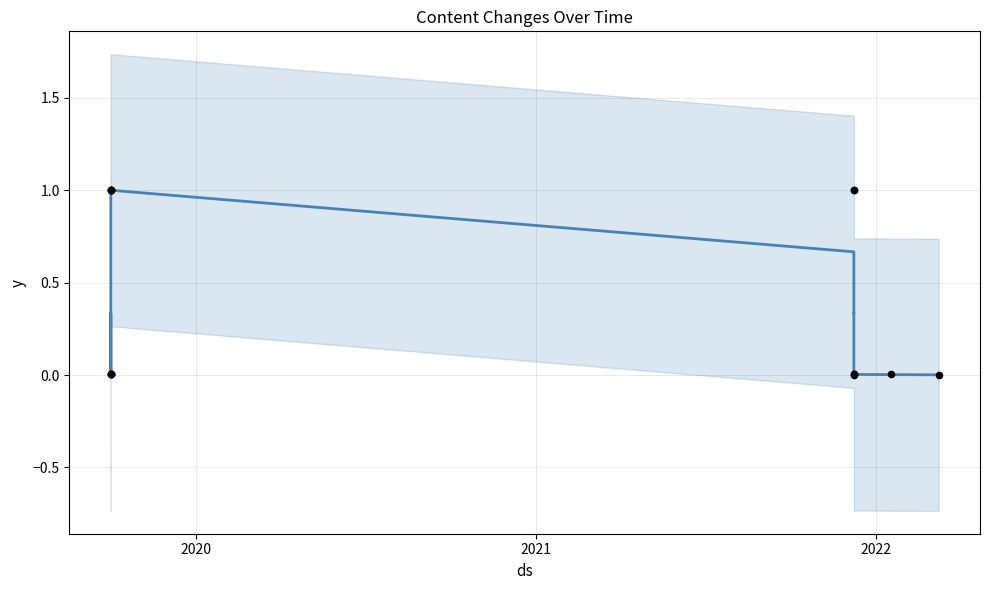

What are all the series names shown in the legend?

y, actual